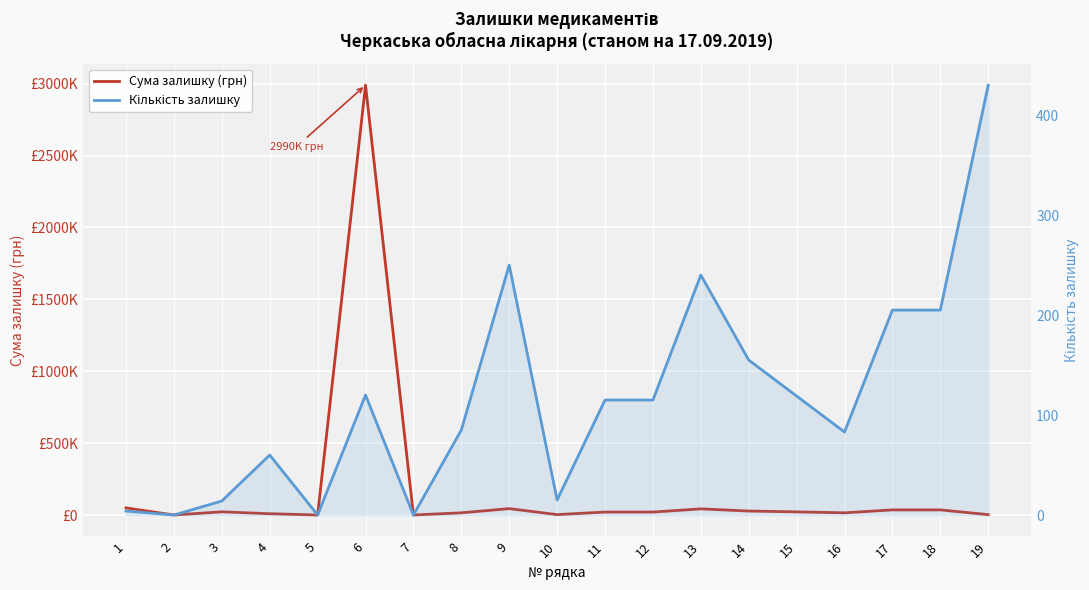

At which category does the chart reach its peak across all series?

6